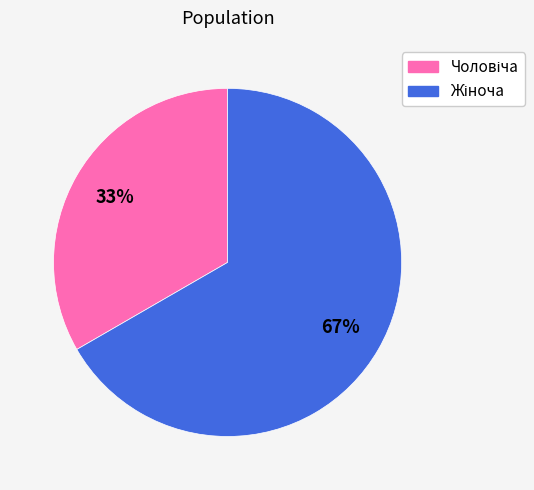

Count the number of slices in the pie.

2